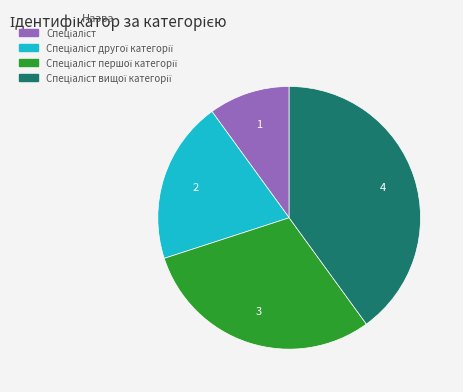

Does any single category account for the majority?

No